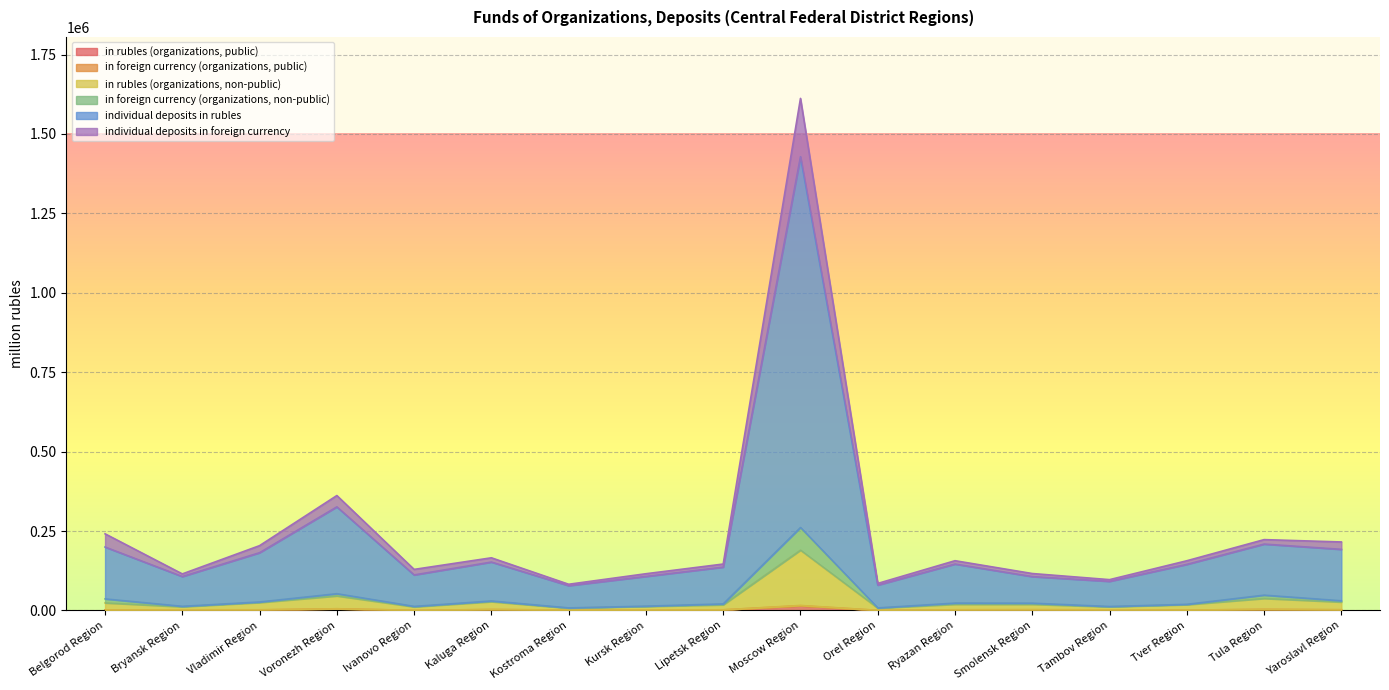

True or false: individual deposits in foreign currency and individual deposits in rubles intersect in this chart.

False